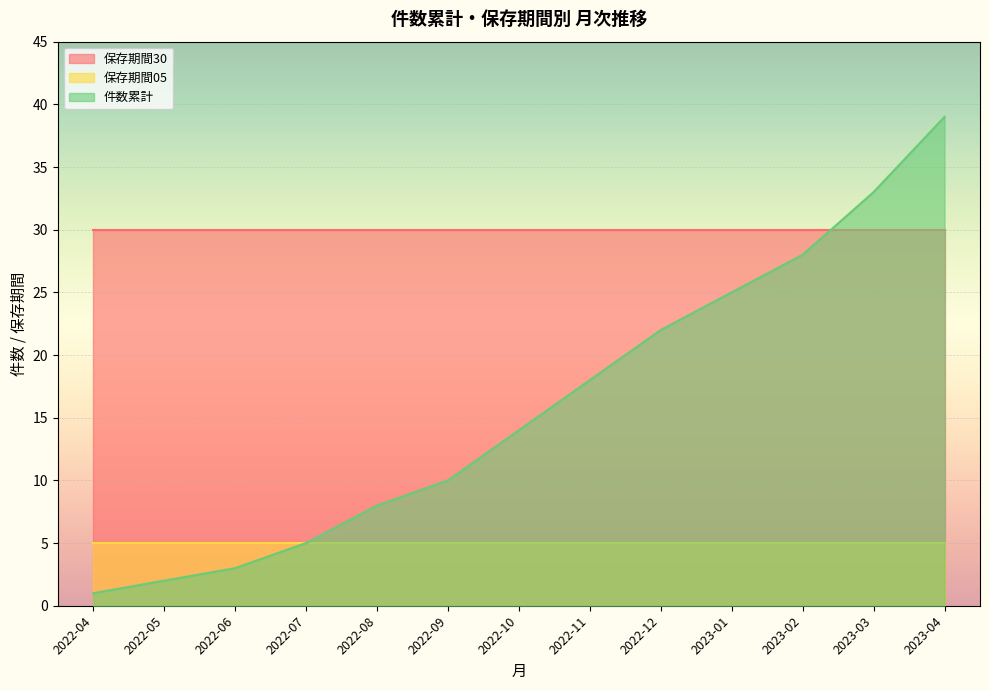

True or false: 保存期間30 and 保存期間05 intersect in this chart.

False